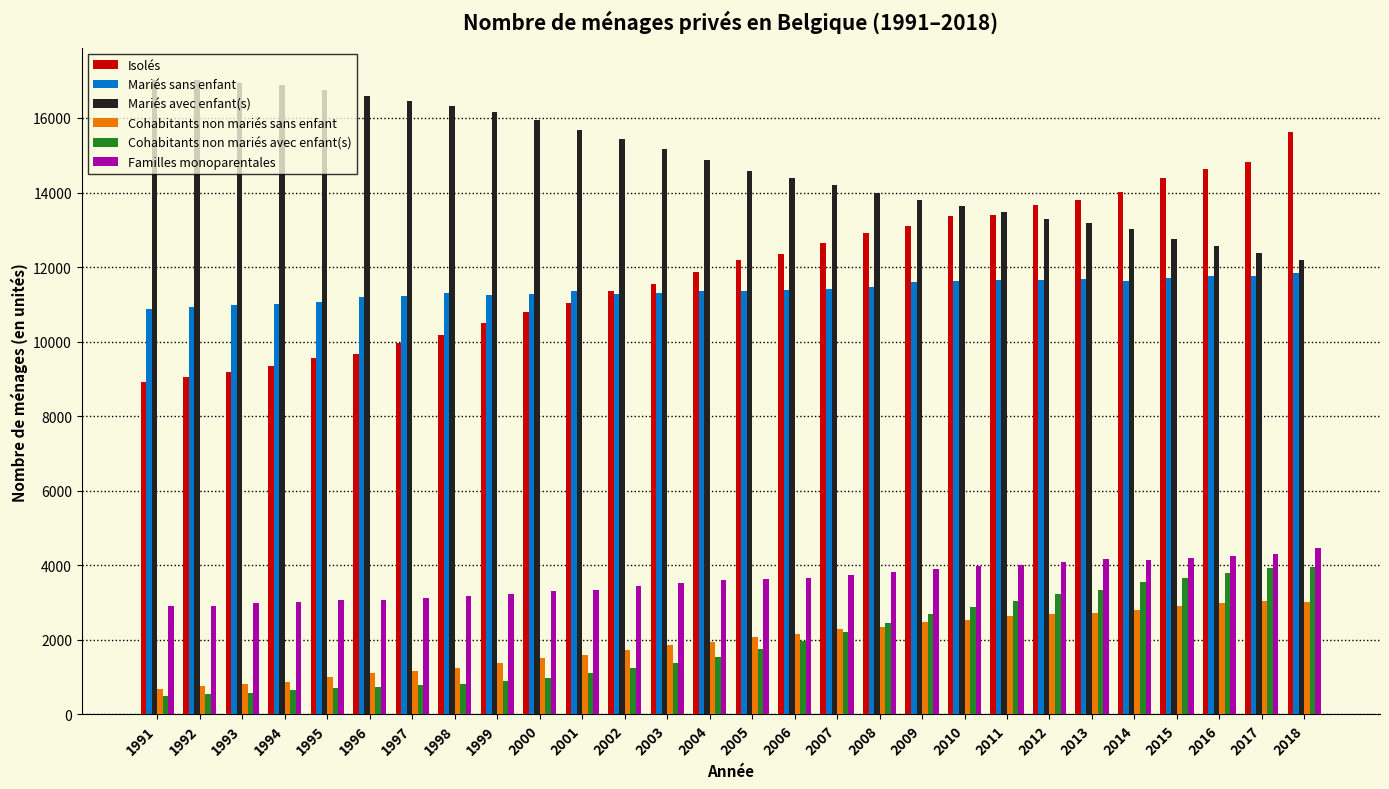

Where is Mariés avec enfant(s) nearest to the value 14605?

2005